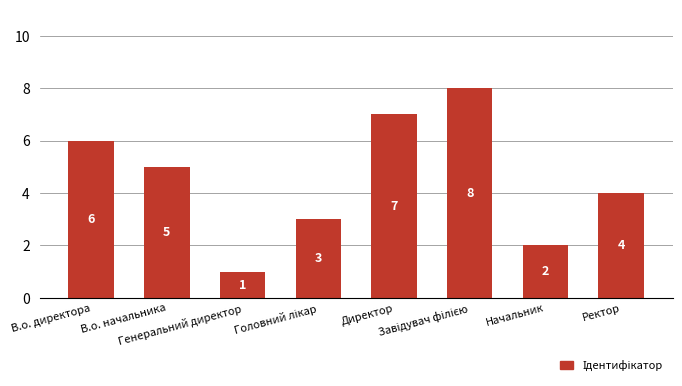

True or false: the data shows 2 at В.о. начальника.

False